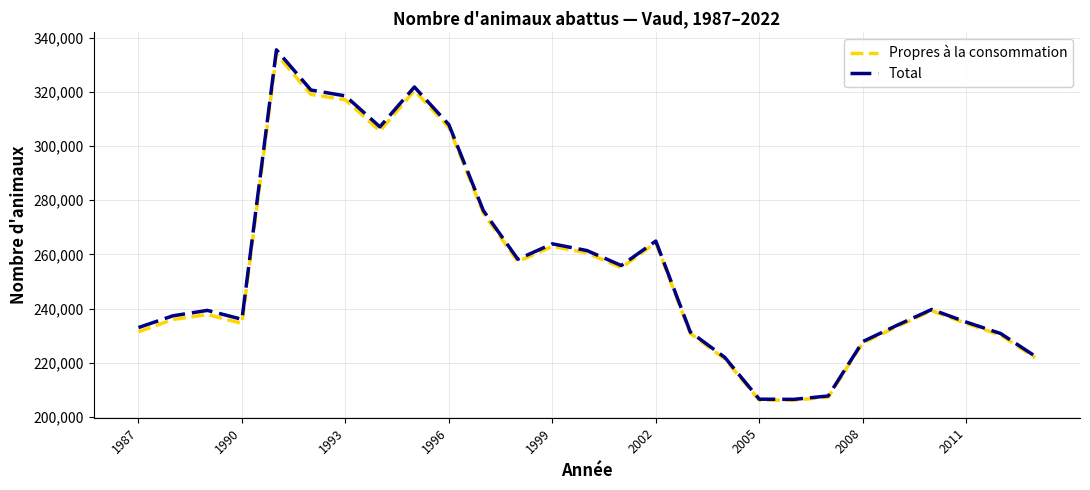

Which series has the largest range (max minus min)?

Total